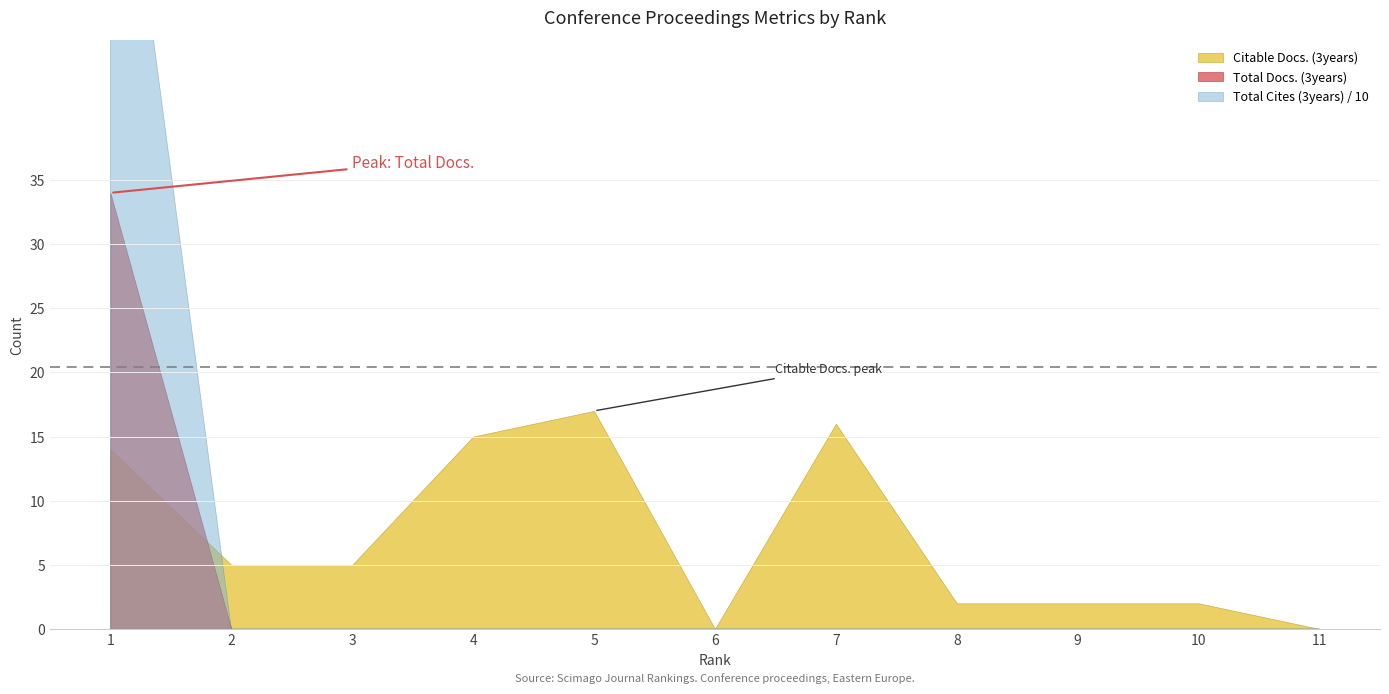

What is the difference between the maximum and minimum values in the Total Docs. (3years) series?

34